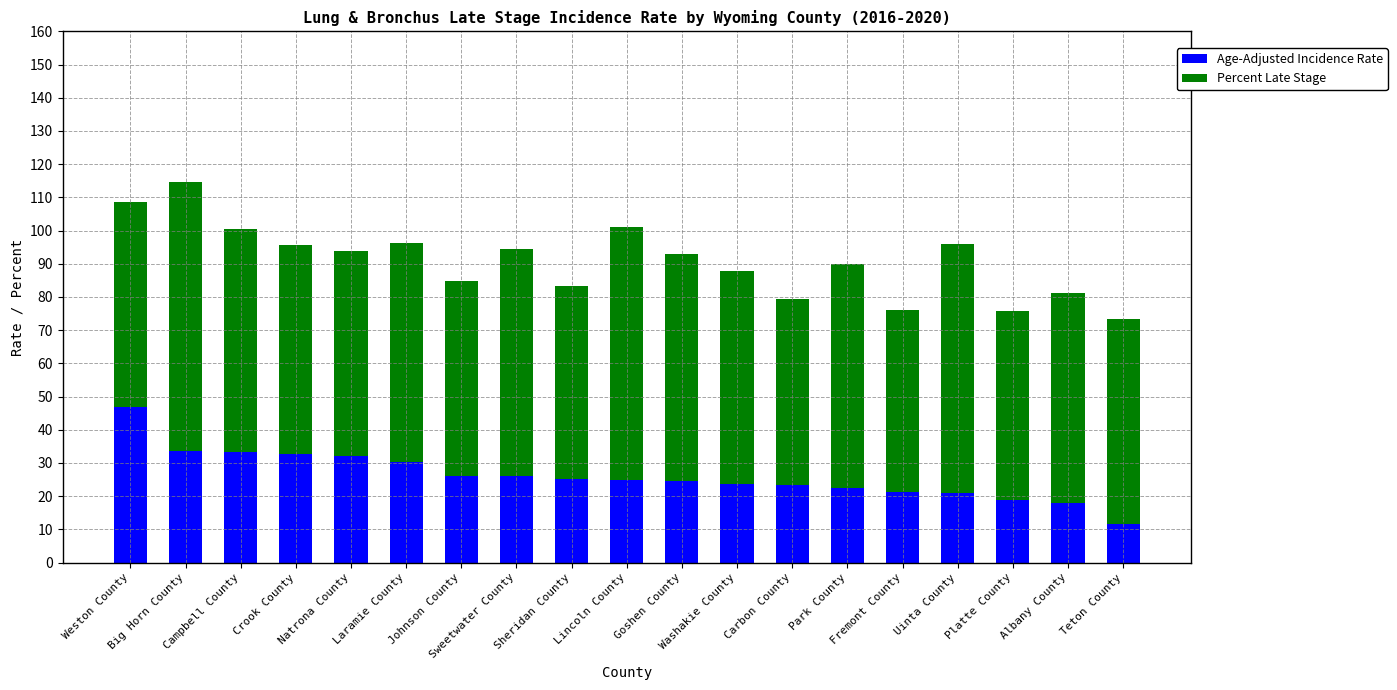

What is the difference between the second highest and minimum values in the Age-Adjusted Incidence Rate series?

21.8